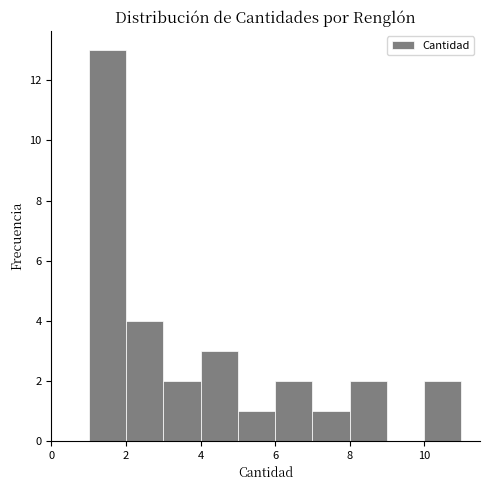

Which range on the x-axis has the tallest bar?

1 to 2